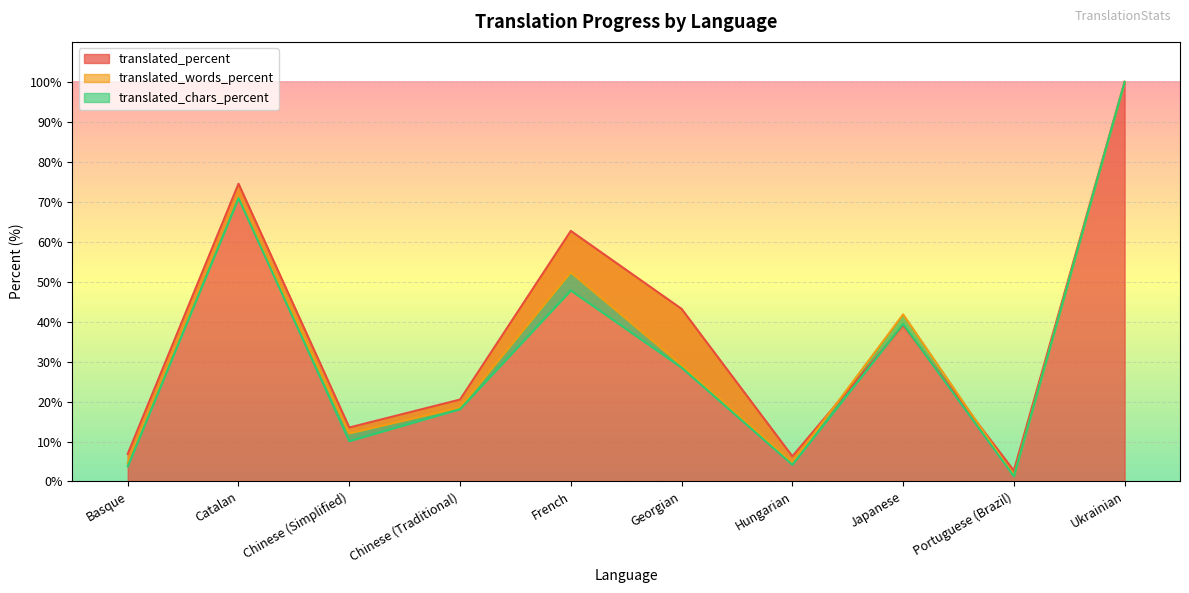

What is the spread (max minus min) of values at Japanese?

2.7